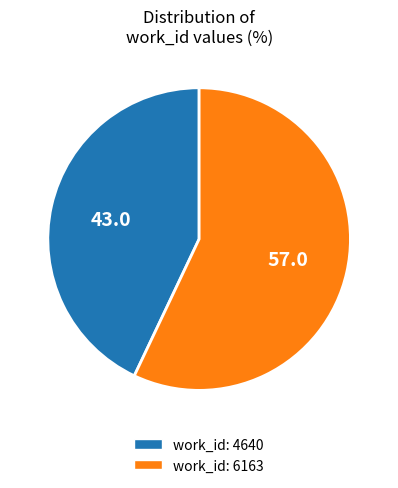

What is the majority slice?

work_id: 6163